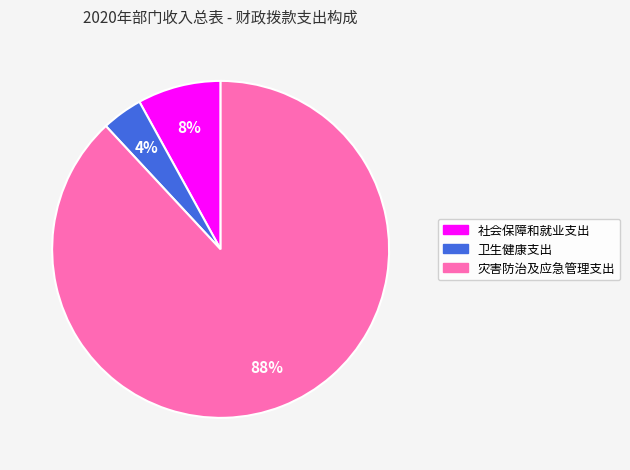

To the nearest percent, what is the average slice percentage?

33%